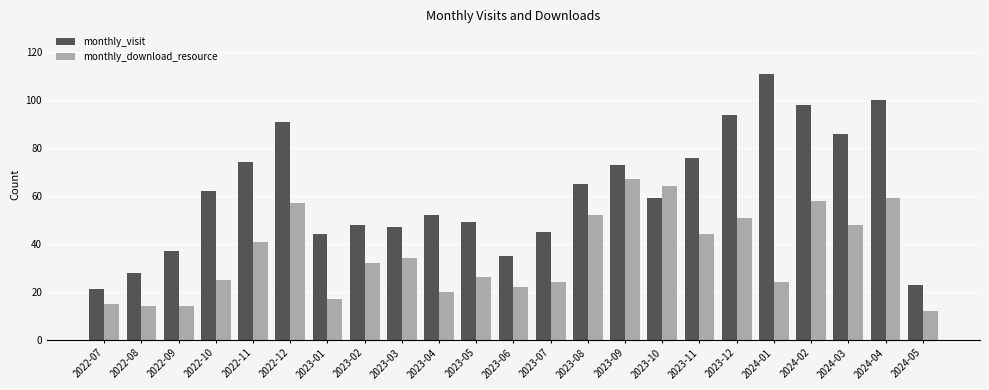

At which category is the sum across all series the highest?

2024-04